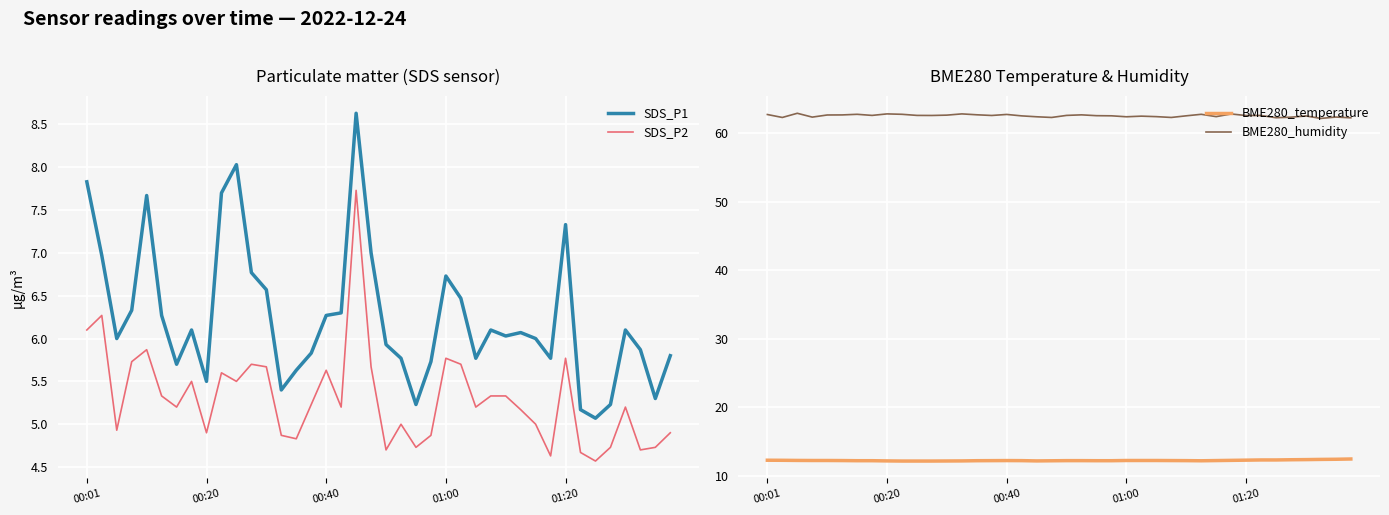

What is the highest value of the SDS_P1 series?

8.6